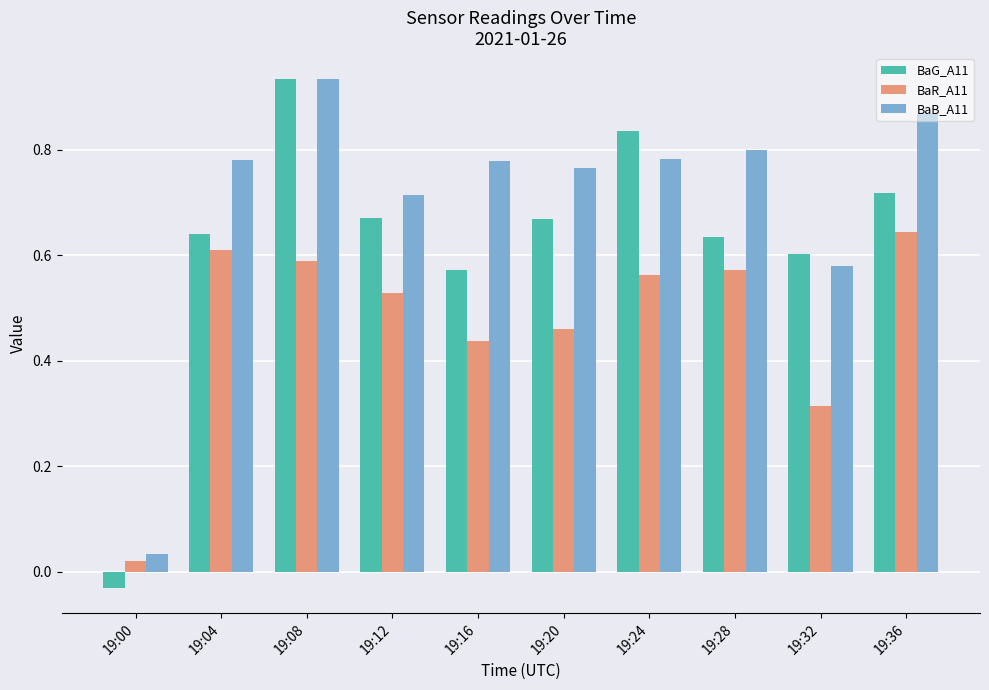

How many groups of bars are there?

10